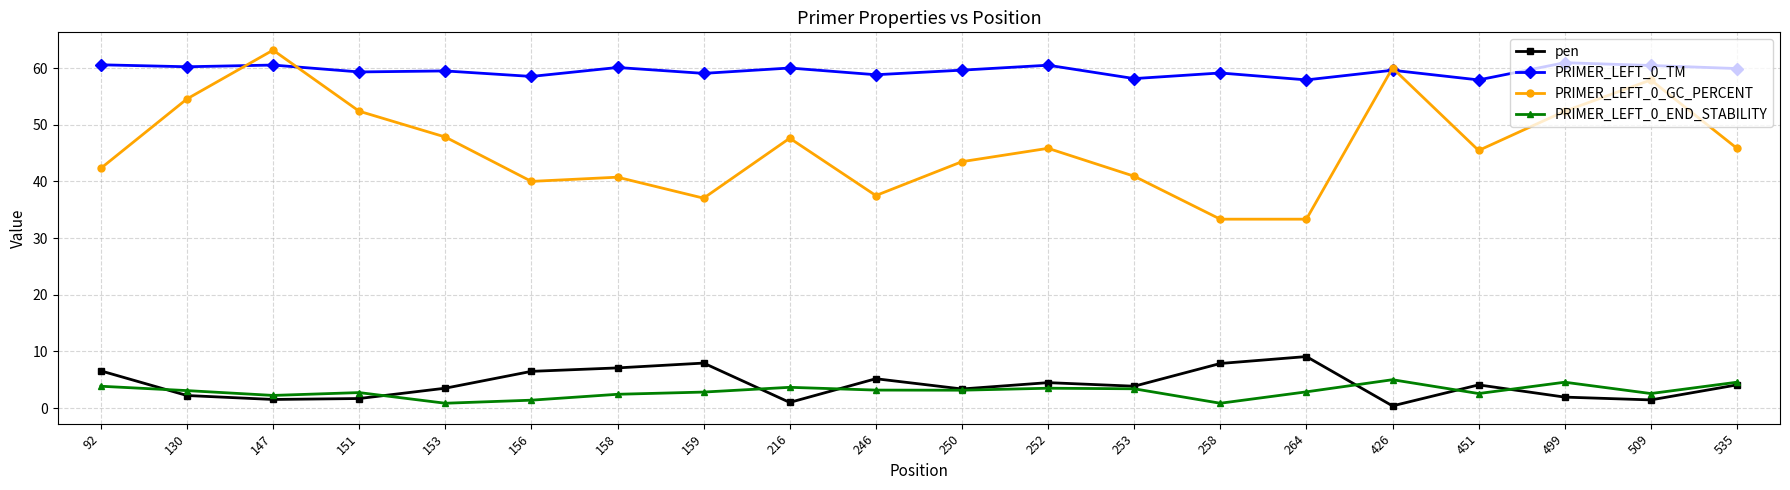

True or false: PRIMER_LEFT_0_TM and pen intersect in this chart.

False